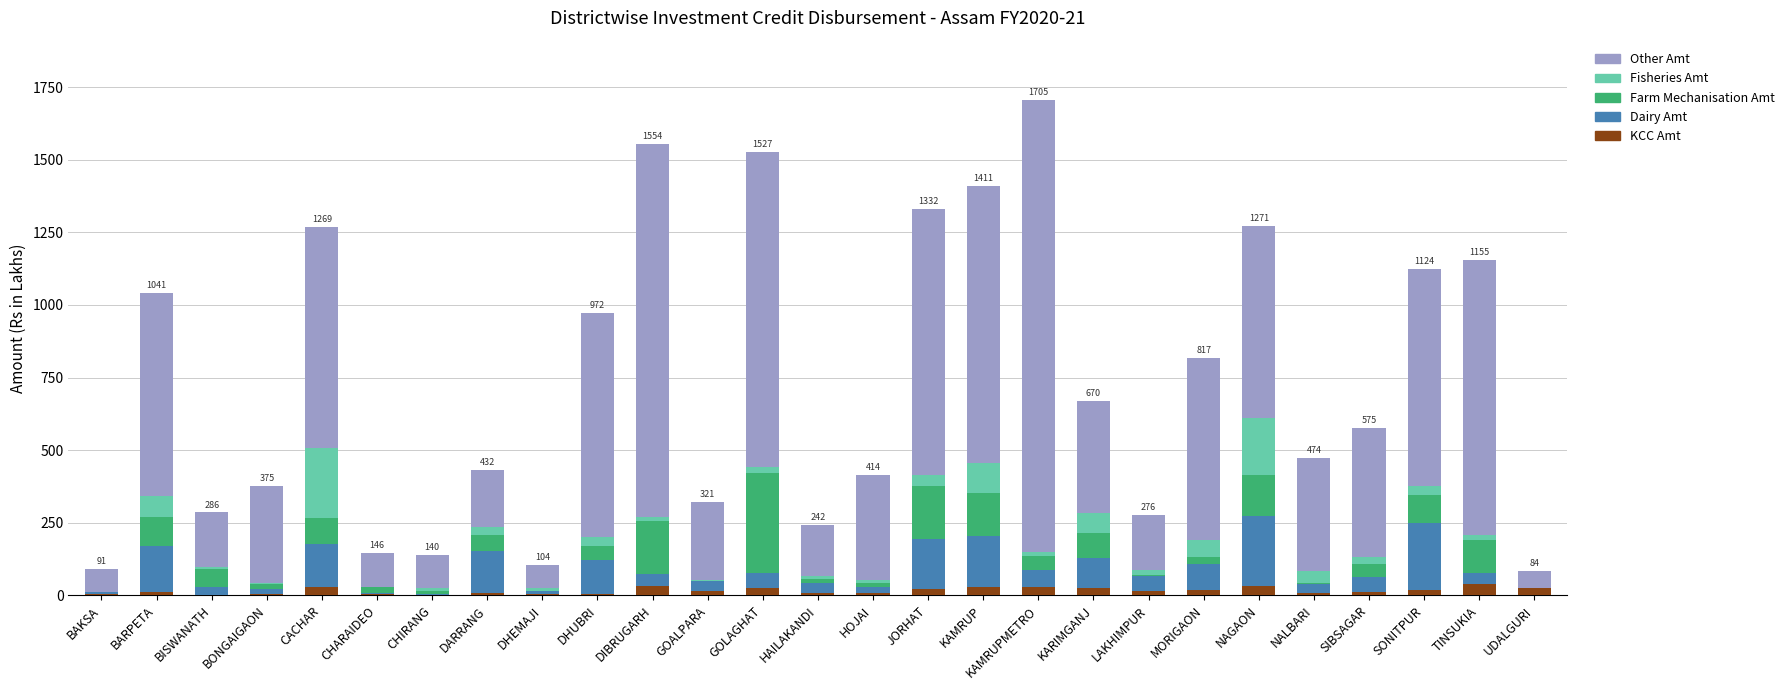

What is the sum of the KCC Amt values at KAMRUPMETRO and MORIGAON?

47.6